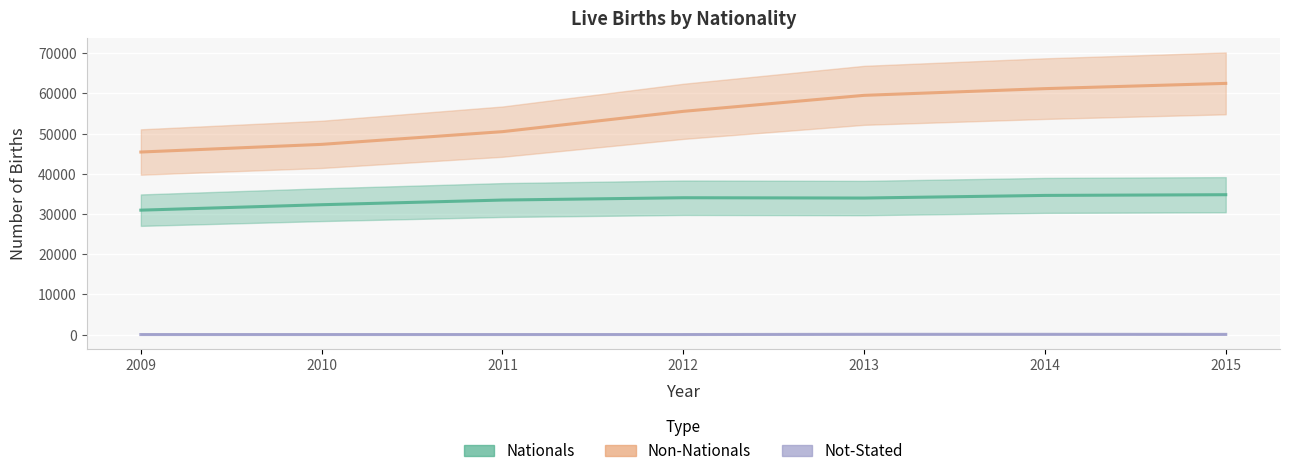

True or false: Not-Stated has more than 2 interior local peaks.

False